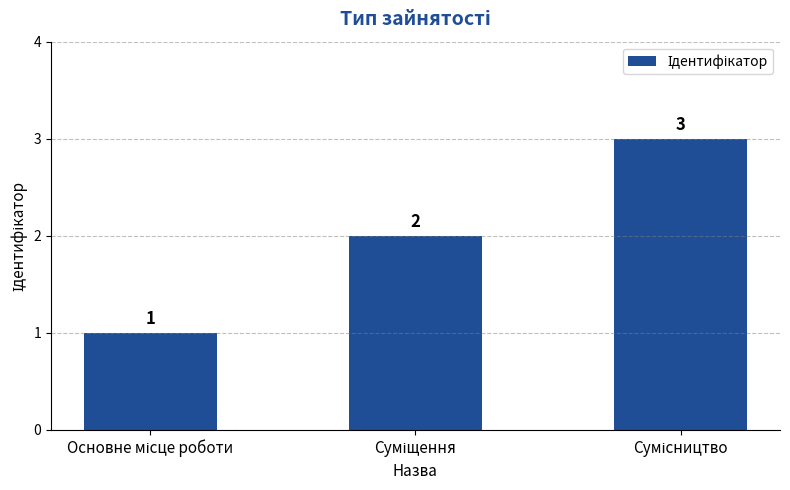

How many values are between 1 and 3?

3